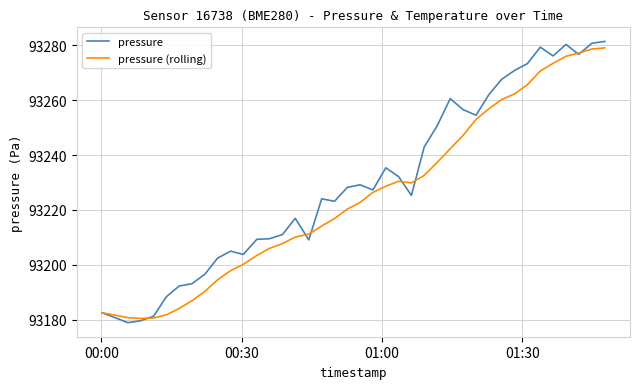

Which series has the largest total across all categories?

pressure